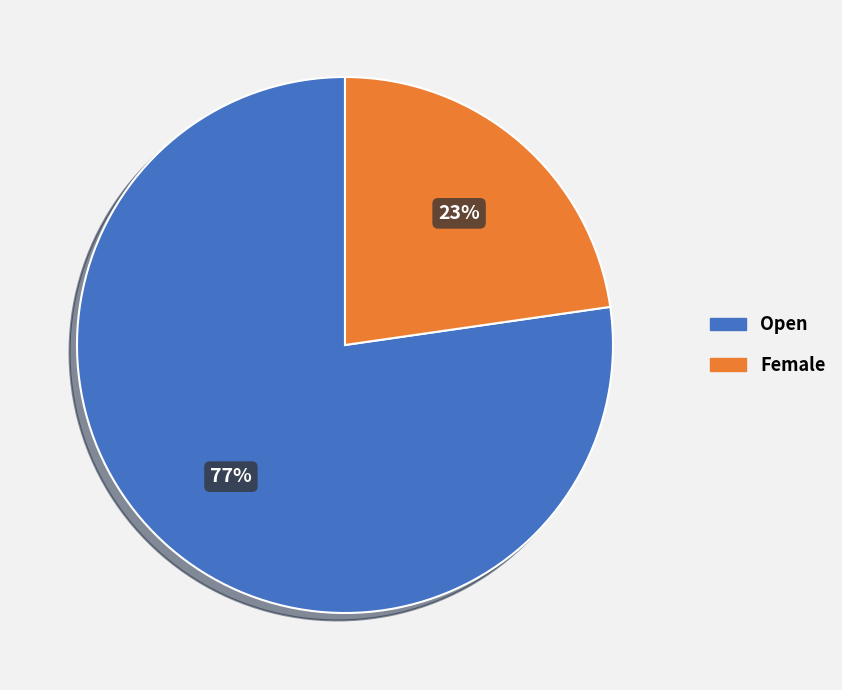

Which slice is the largest?

Open